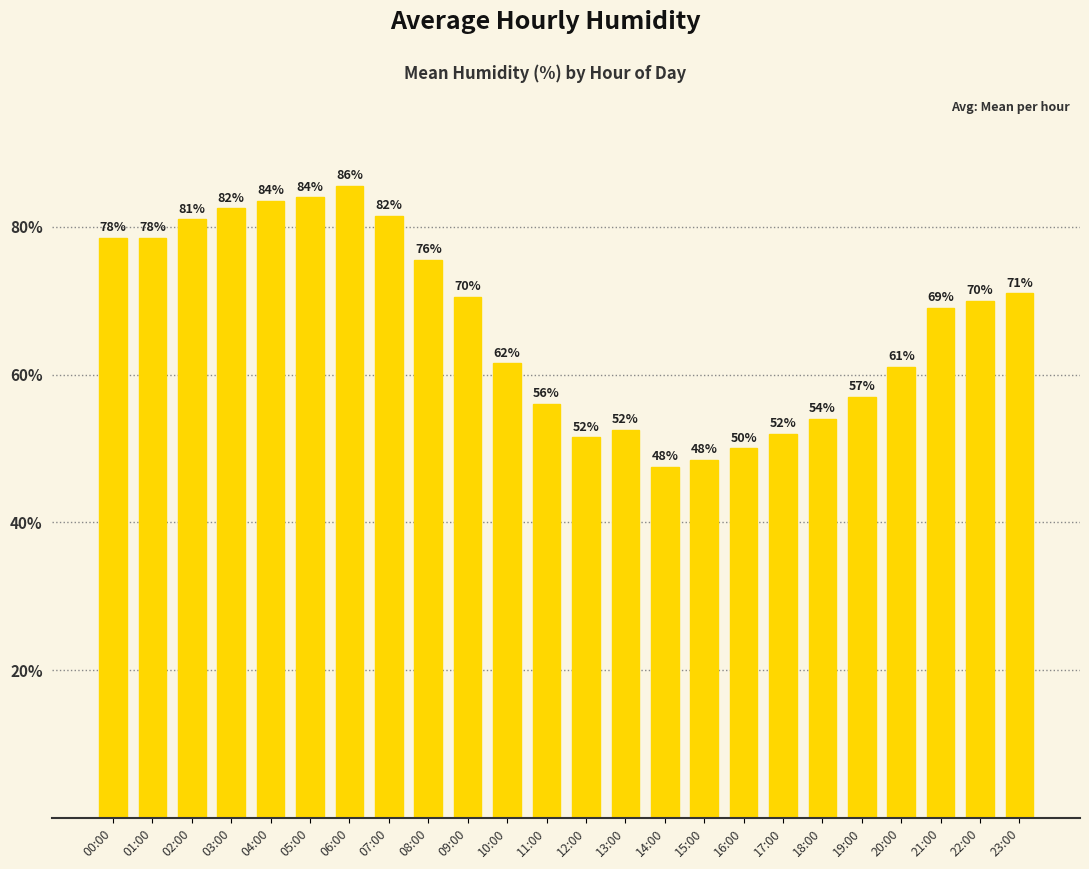

What is the difference between the values at 05:00 and 22:00?

14.0